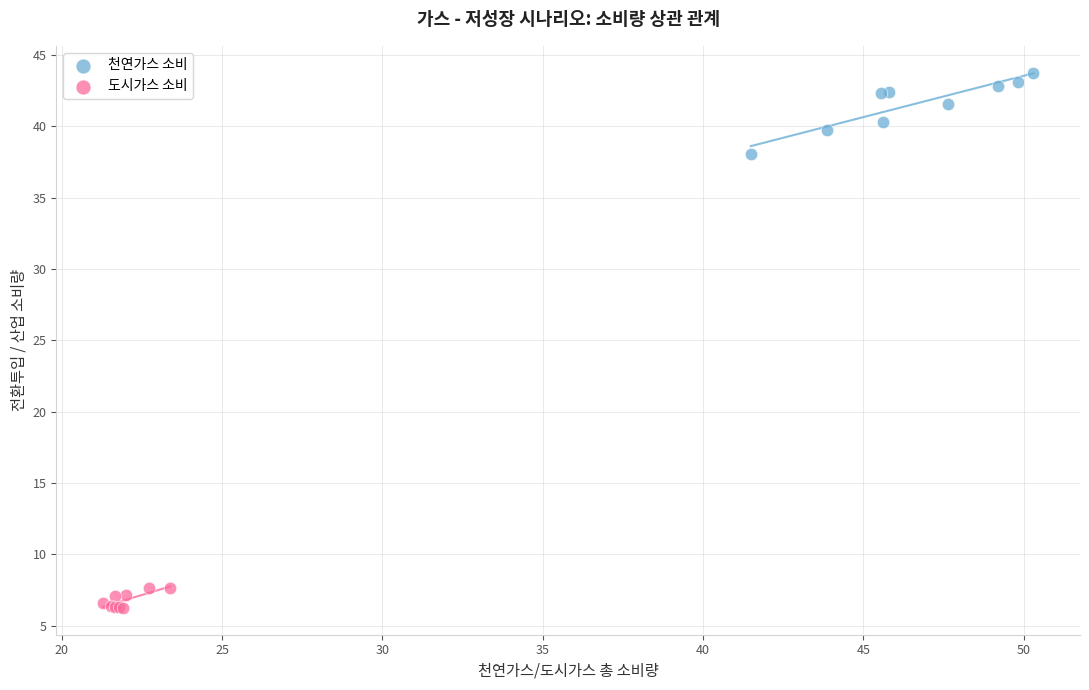

Which series has the widest spread of Y values?

천연가스 소비